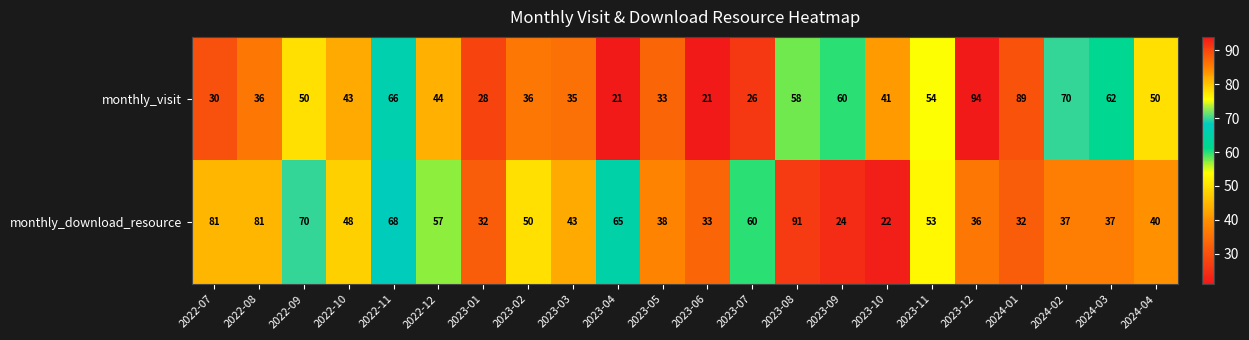

What is the difference between the maximum and second lowest values in the monthly_visit series?

73